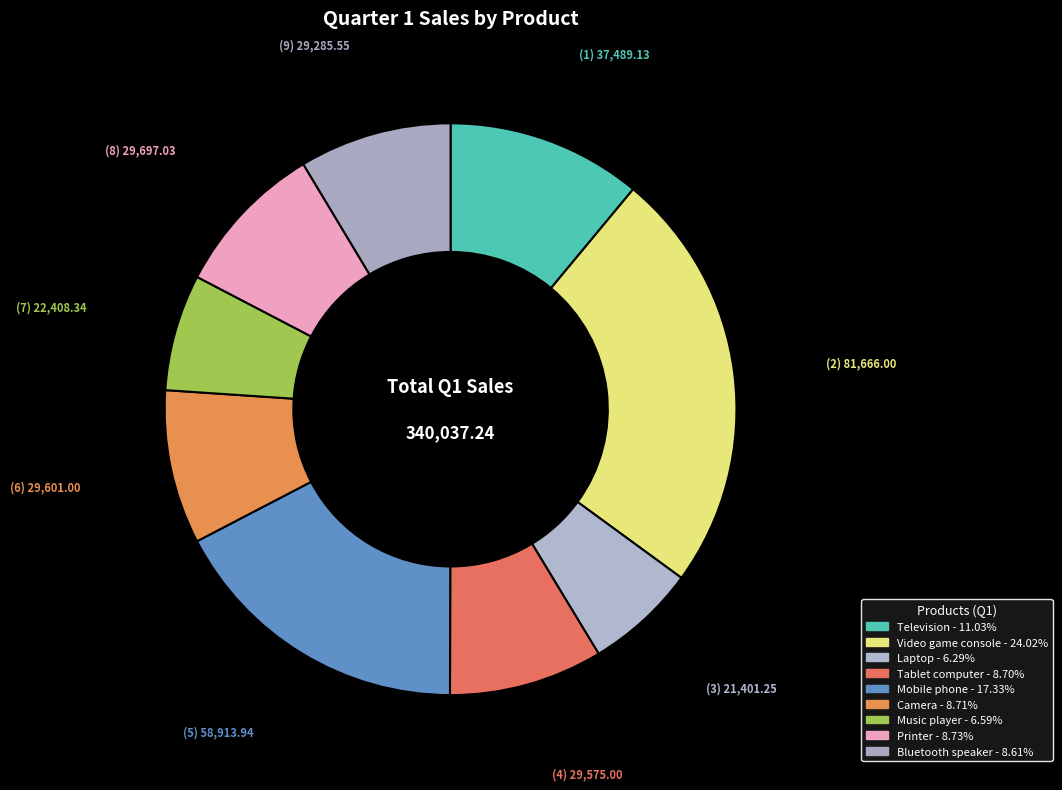

True or false: Camera accounts for 9% of the total.

True